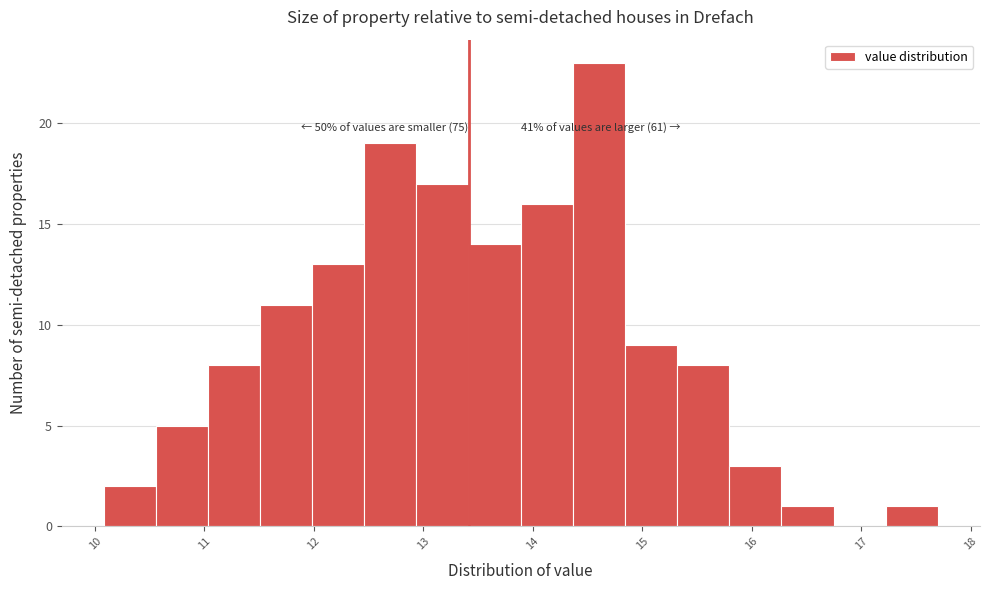

Over which range of the x-axis is the bar tallest?

14.4 to 14.8